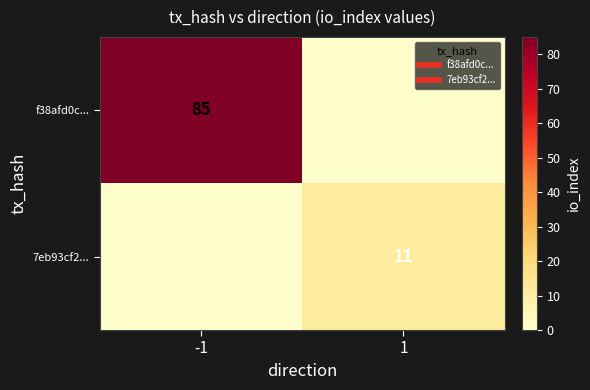

What is the maximum value shown in the chart?

85